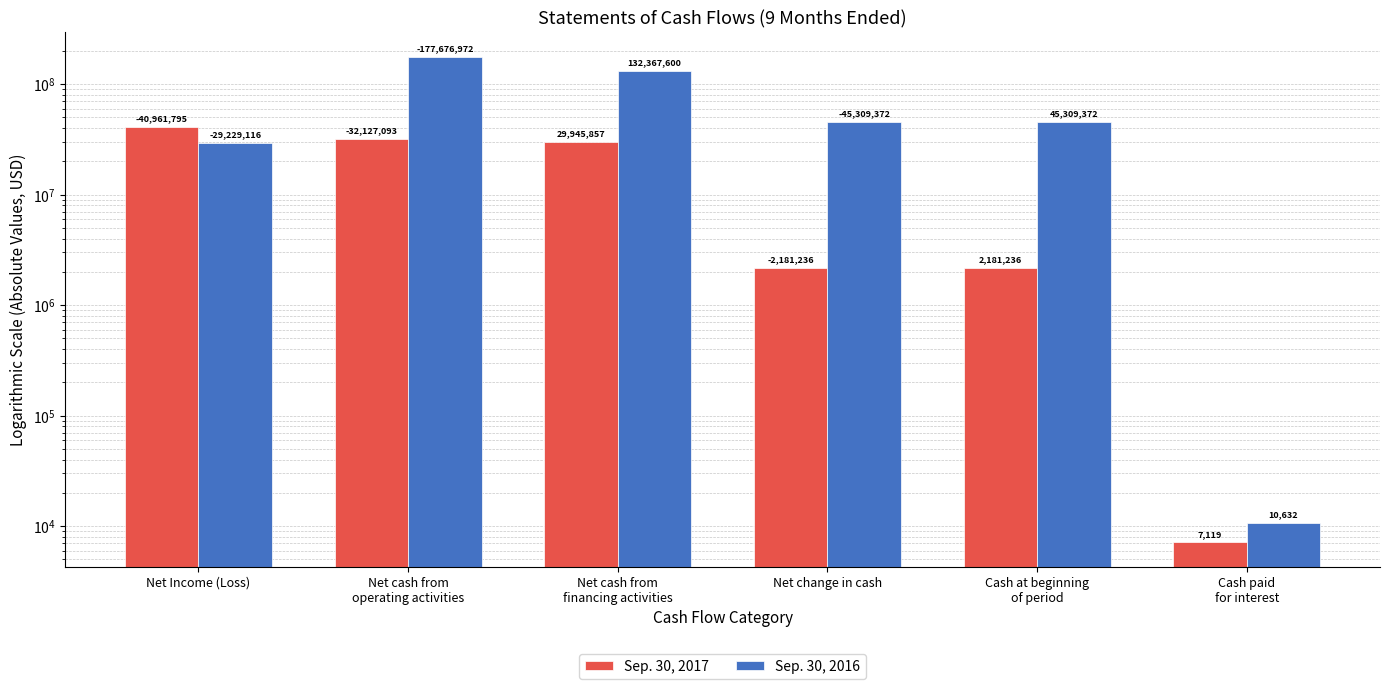

At which category is the sum across all series the highest?

Net cash from
operating activities